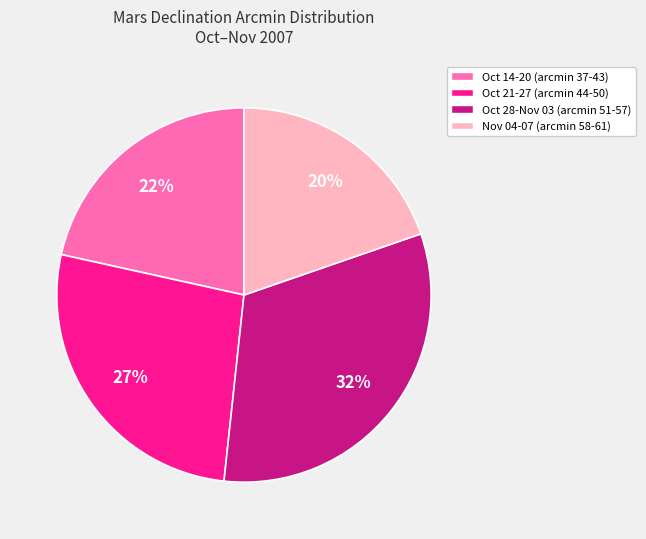

Combined, do Nov 04-07 (arcmin 58-61) and Oct 21-27 (arcmin 44-50) account for over 50%?

No